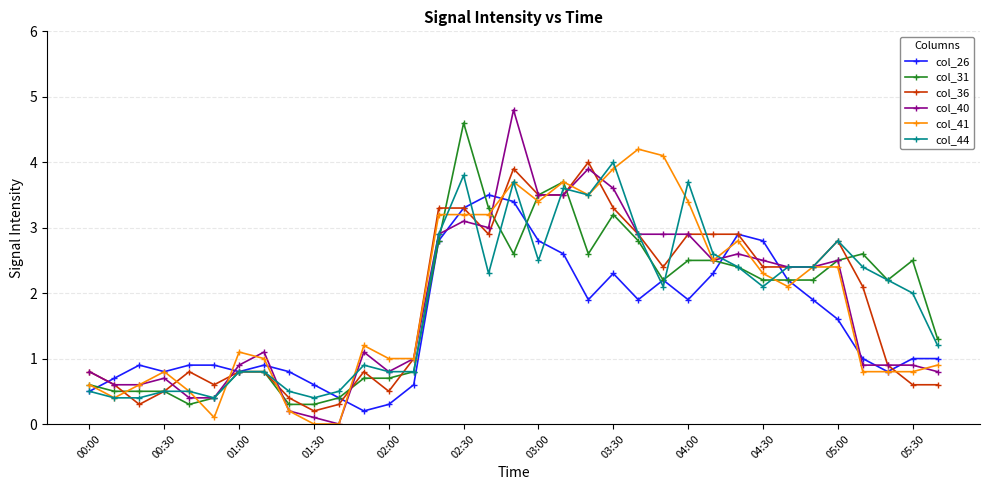

How many interior local valleys does the col_26 series have?

7